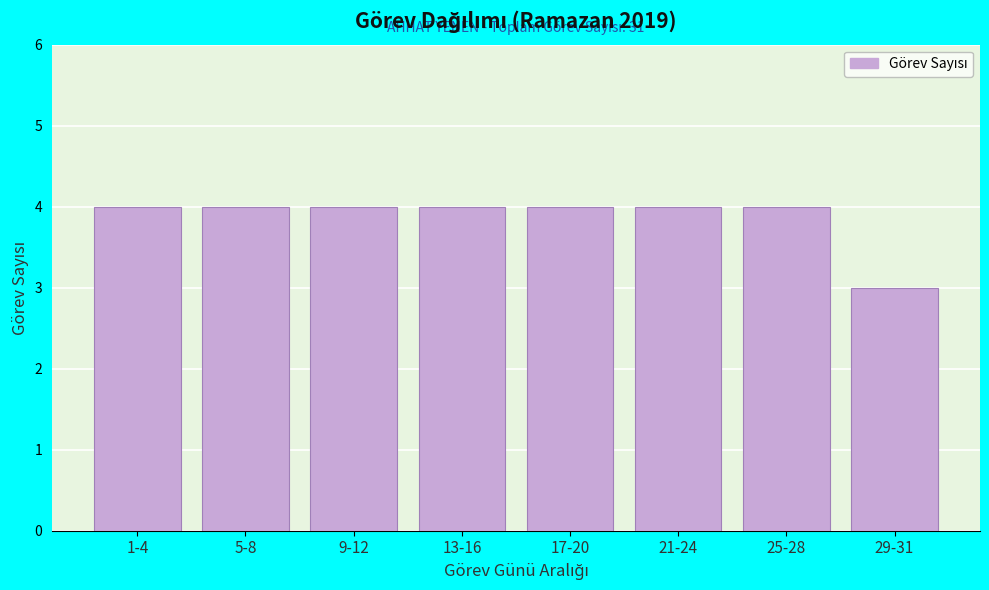

Reading left to right, list all the values displayed in this chart.

4	4	4	4	4	4	4	3